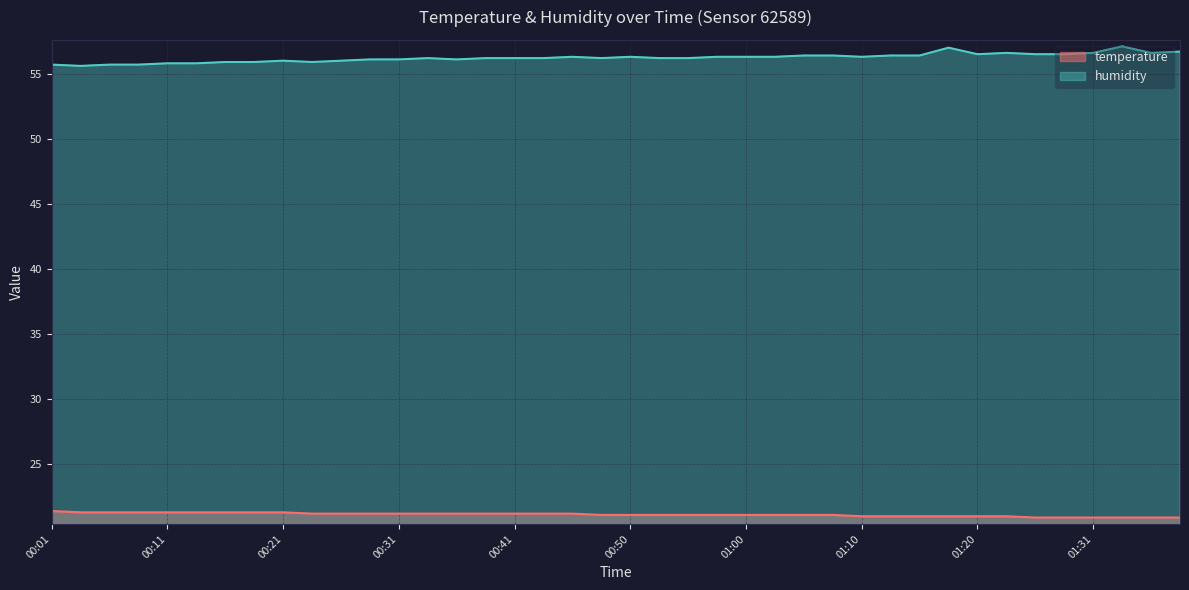

Reading right to left, list all the values displayed in this chart.

temperature: 01:39=20.9	01:36=20.9	01:34=20.9	01:31=20.9	01:28=20.9	01:26=20.9	01:23=21.0	01:20=21.0	01:18=21.0	01:15=21.0	01:13=21.0	01:10=21.0	01:08=21.1	01:05=21.1	01:03=21.1	01:00=21.1	00:58=21.1	00:55=21.1	00:53=21.1	00:50=21.1	00:48=21.1	00:46=21.2	00:43=21.2	00:41=21.2	00:38=21.2	00:36=21.2	00:33=21.2	00:31=21.2	00:28=21.2	00:26=21.2	00:23=21.2	00:21=21.3	00:19=21.3	00:16=21.3	00:14=21.3	00:11=21.3	00:09=21.3	00:06=21.3	00:04=21.3	00:01=21.4
humidity: 01:39=56.7	01:36=56.6	01:34=57.1	01:31=56.6	01:28=56.5	01:26=56.5	01:23=56.6	01:20=56.5	01:18=57.0	01:15=56.4	01:13=56.4	01:10=56.3	01:08=56.4	01:05=56.4	01:03=56.3	01:00=56.3	00:58=56.3	00:55=56.2	00:53=56.2	00:50=56.3	00:48=56.2	00:46=56.3	00:43=56.2	00:41=56.2	00:38=56.2	00:36=56.1	00:33=56.2	00:31=56.1	00:28=56.1	00:26=56.0	00:23=55.9	00:21=56.0	00:19=55.9	00:16=55.9	00:14=55.8	00:11=55.8	00:09=55.7	00:06=55.7	00:04=55.6	00:01=55.7